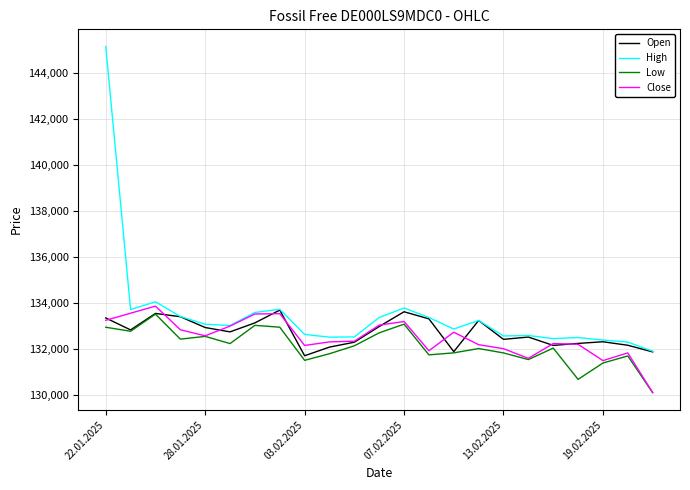

Does the chart have visible grid lines?

Yes